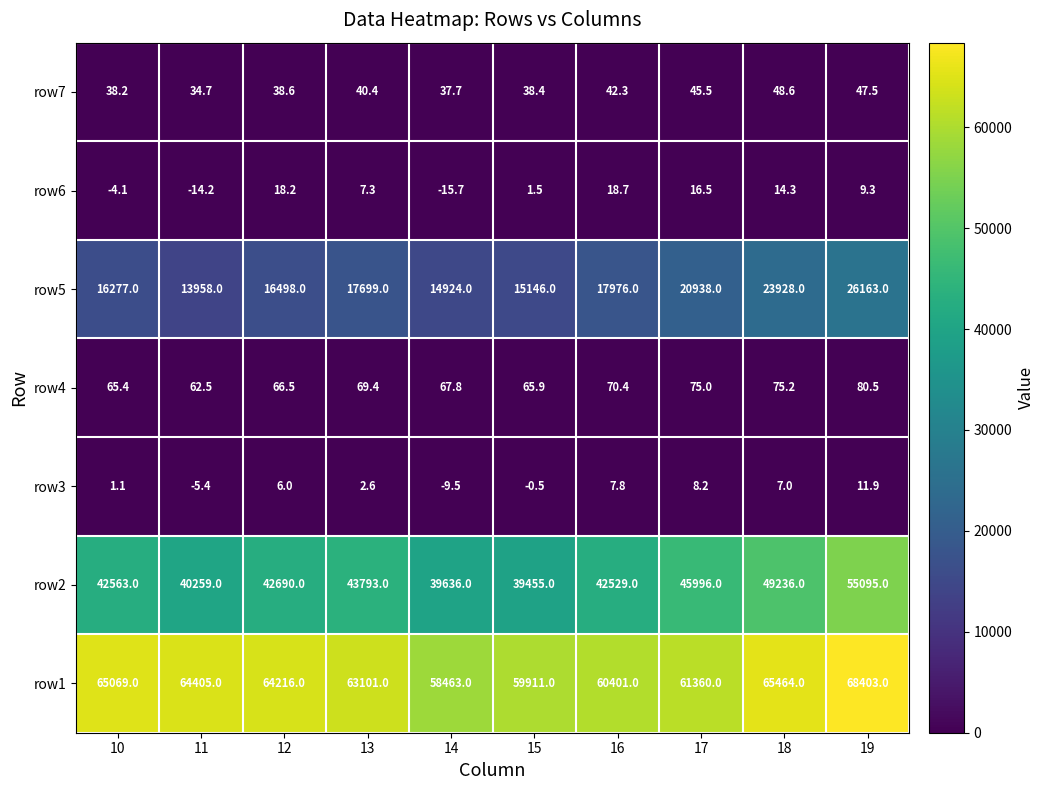

What is the difference between the second highest and minimum values in the row1 series?

7001.0